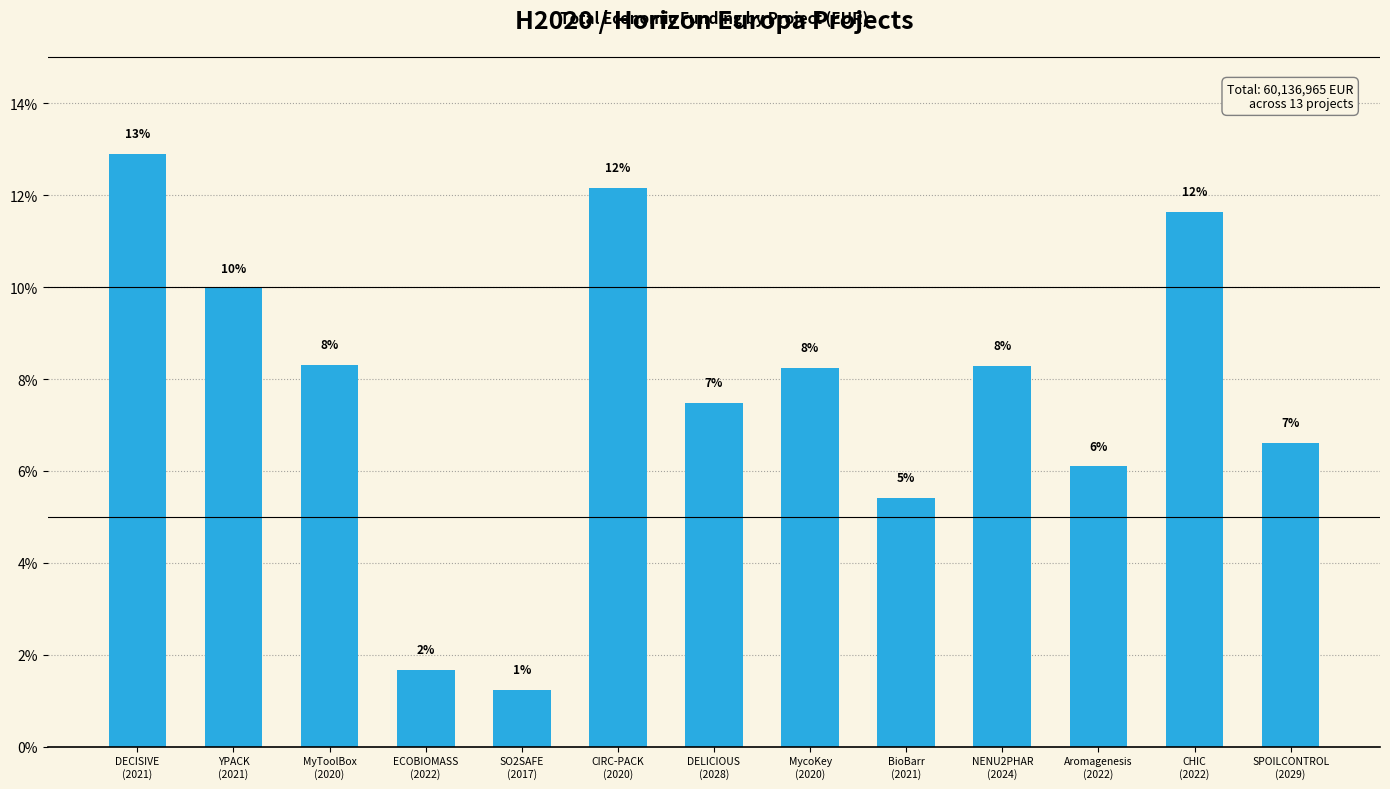

At which category does the chart reach its peak across all series?

DECISIVE
(2021)